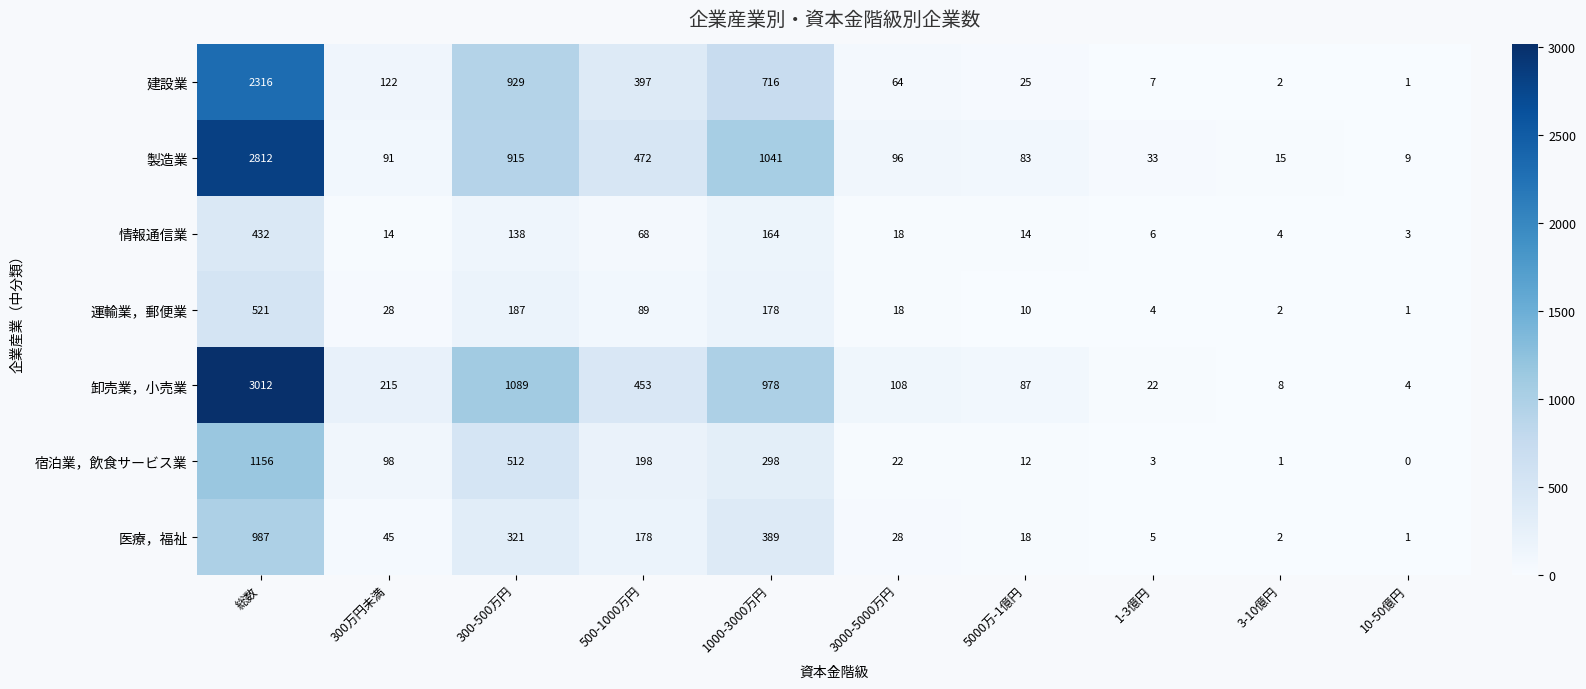

Read the 卸売業，小売業 value at 3000-5000万円, to the nearest 50.

100